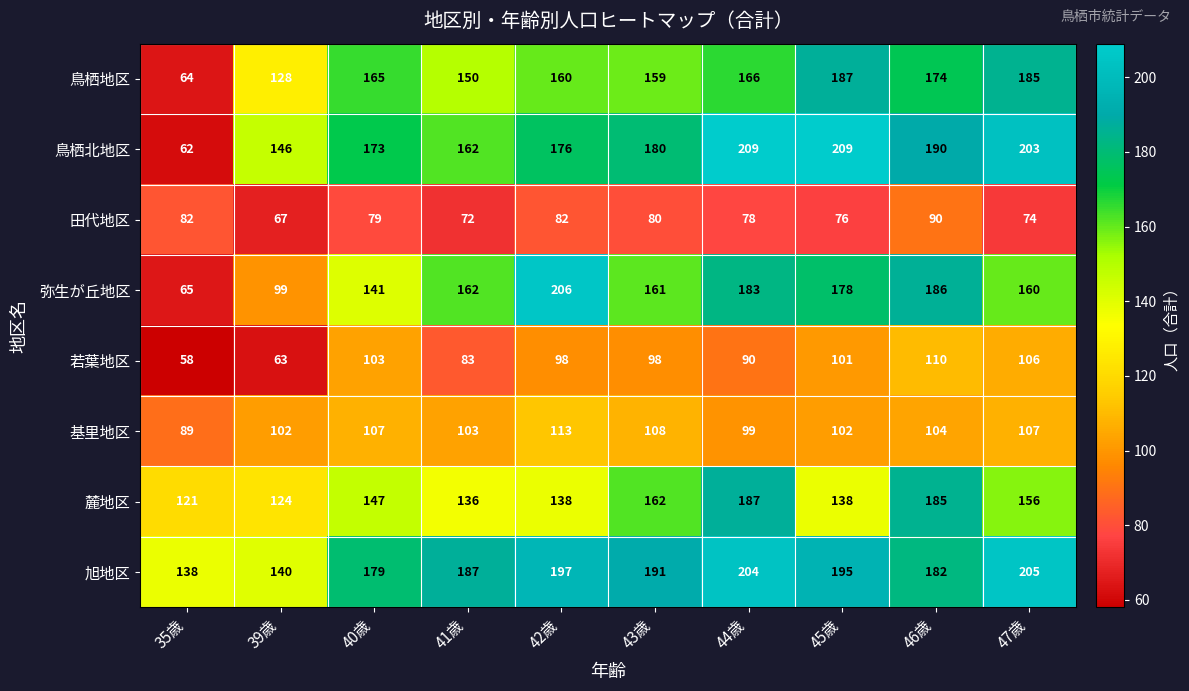

What is the approximate value of 麓地区 at 39歳, to the nearest 10?

120